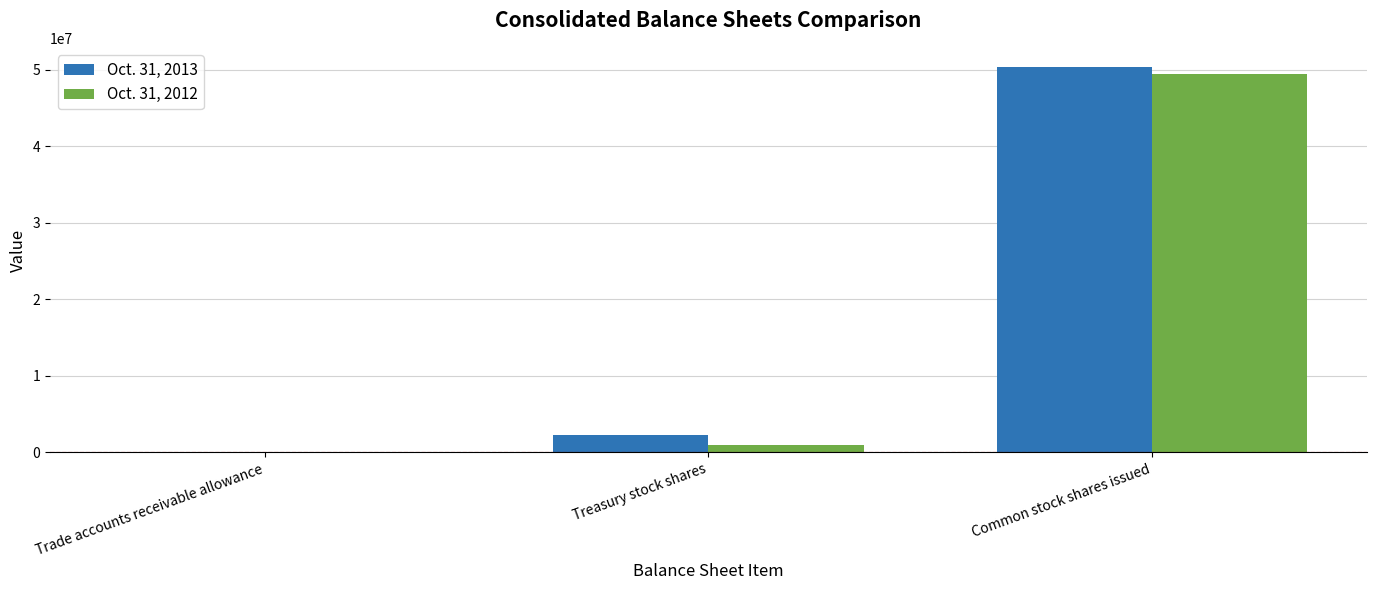

What is the total value across all series at Common stock shares issued?

99782000